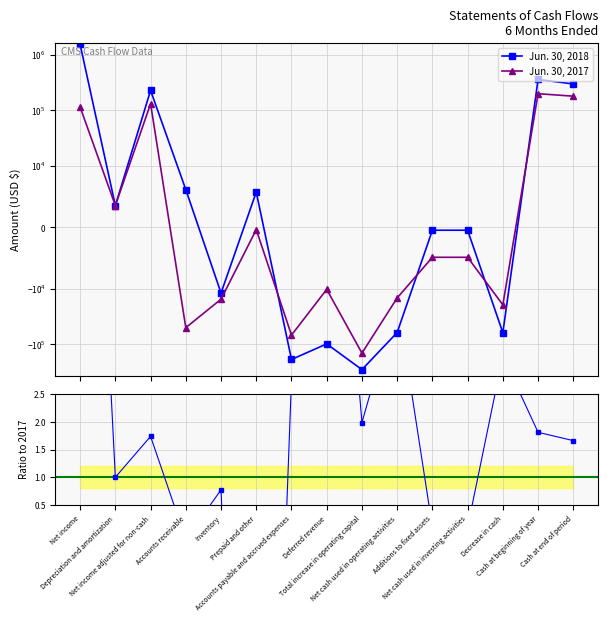

What is the approximate value of Jun. 30, 2017 at Deferred revenue?

-10300.0